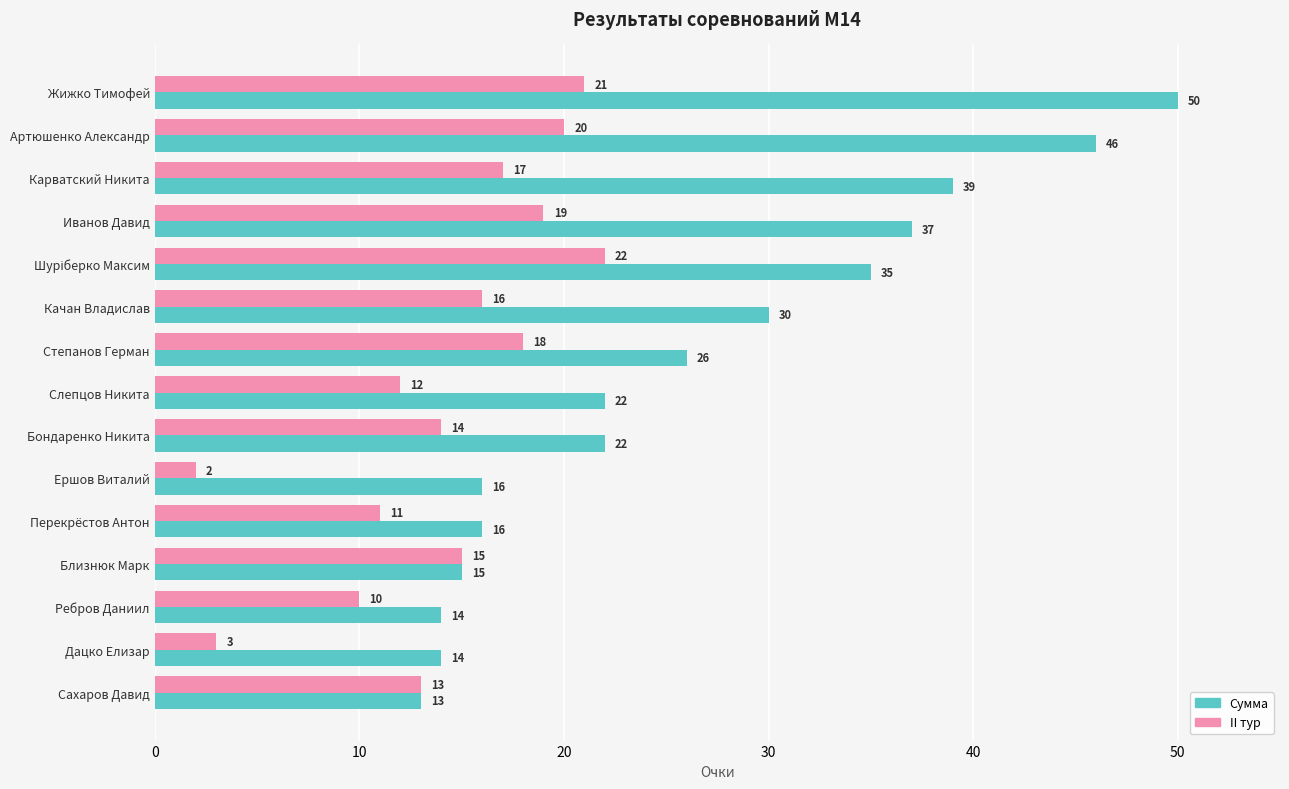

Rank the series by their maximum value, from lowest to highest.

II тур, Сумма